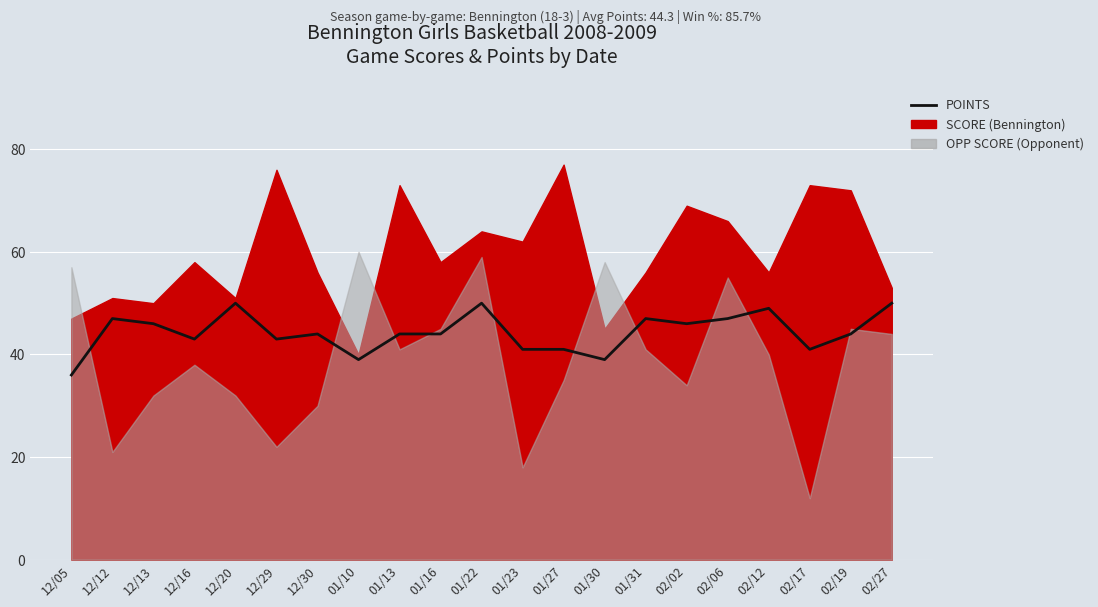

What is the difference between the maximum and minimum values?

14